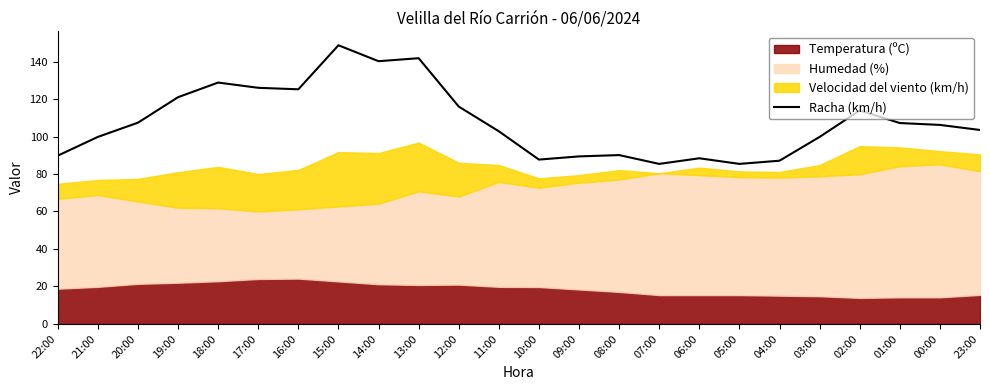

What is the label of the 16th point from the right?

14:00